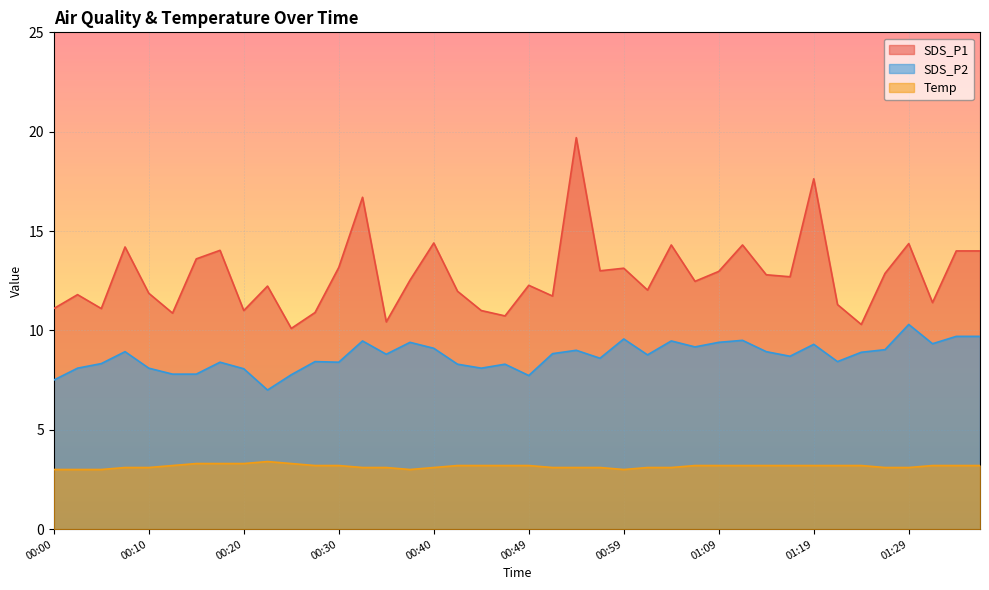

How many lines are shown in the chart?

3